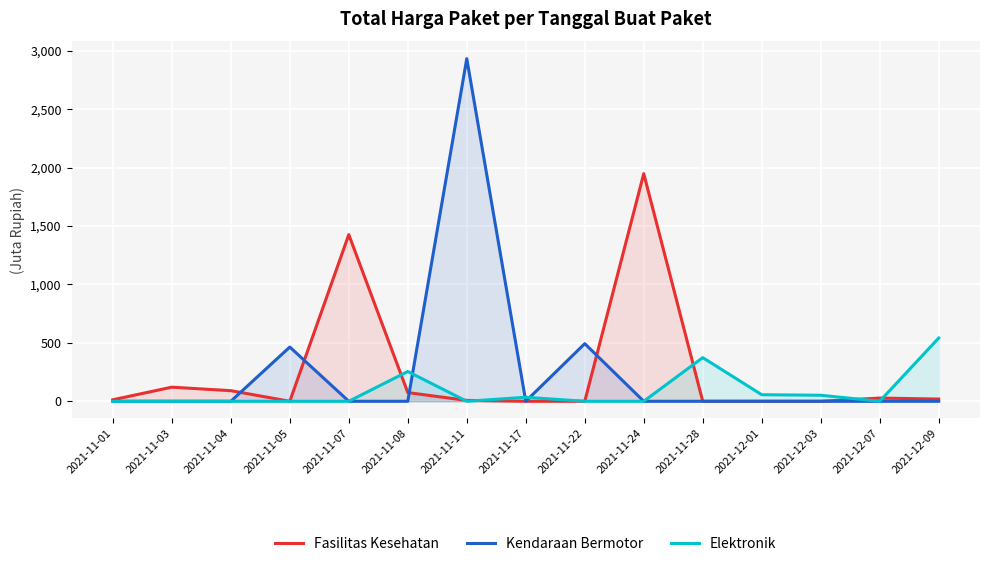

What is the sum of the Elektronik values at 2021-11-28 and 2021-11-04?

373.4